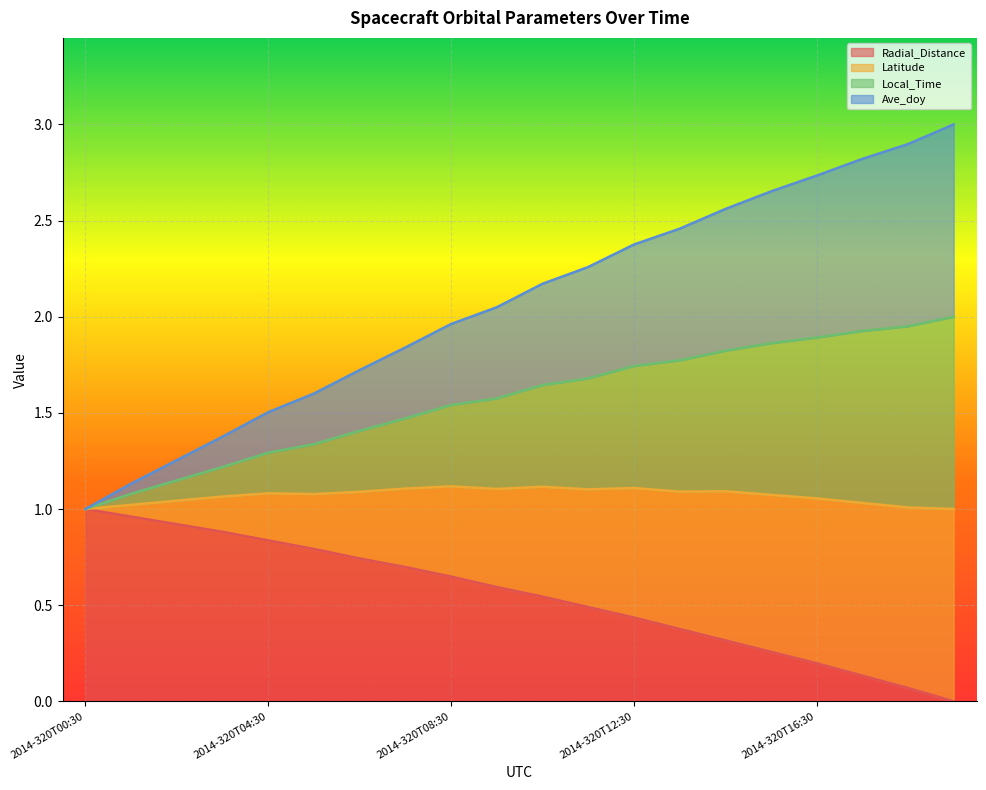

True or false: Local_Time has a value of 1.9 at 2014-320T05:30.

False